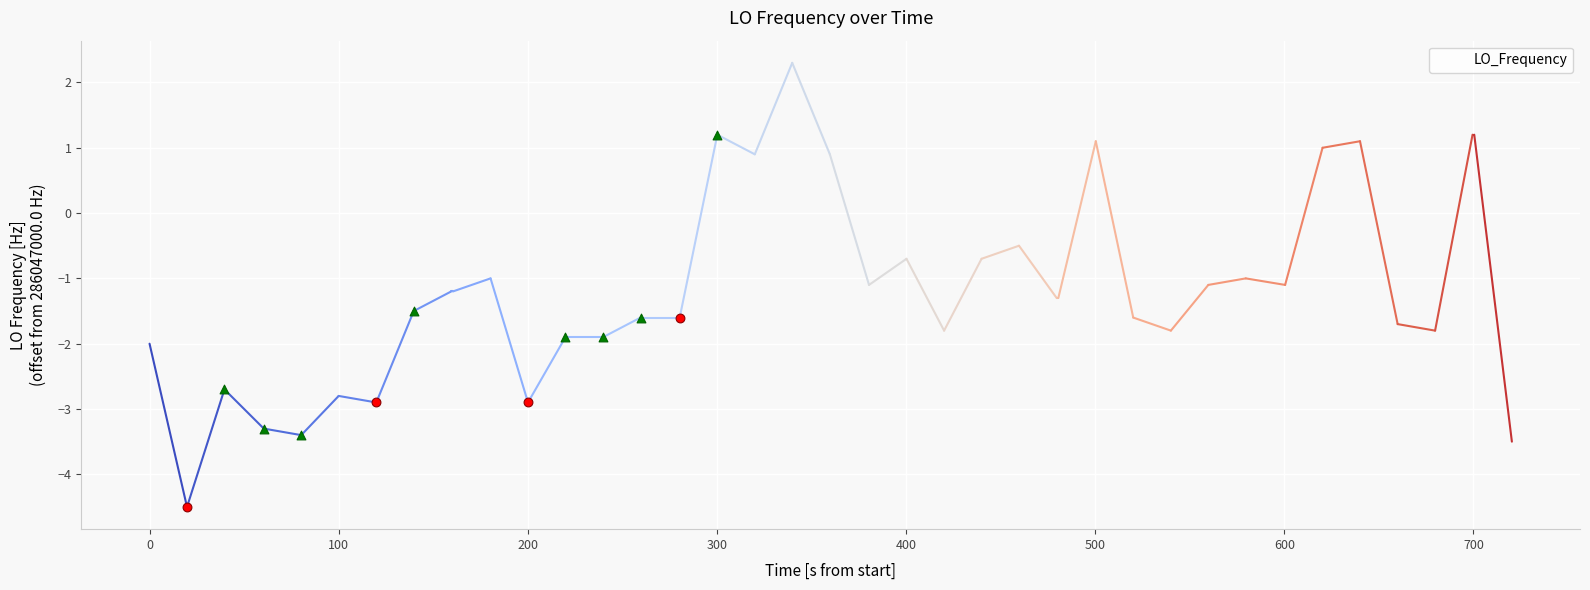

What is the difference between the maximum and minimum values?

6.8